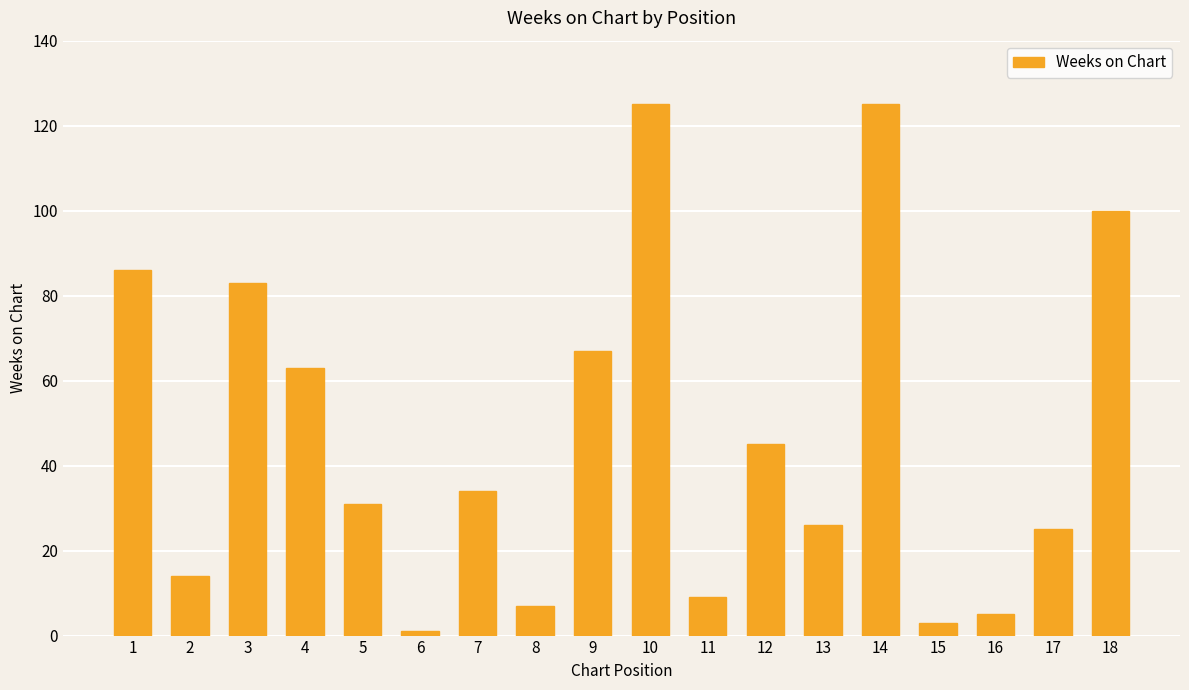

What is the difference between the maximum and minimum values?

124